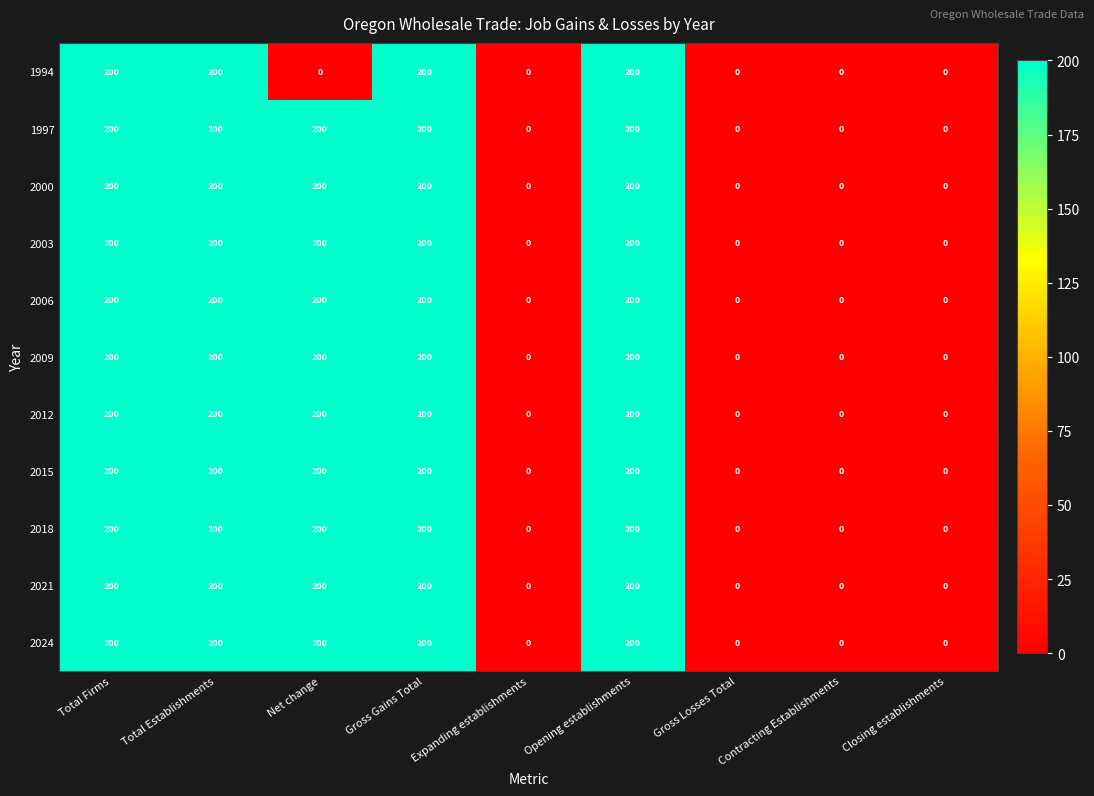

Is the value of 2009 at Gross Losses Total greater than the value of 1994 at Gross Gains Total?

No